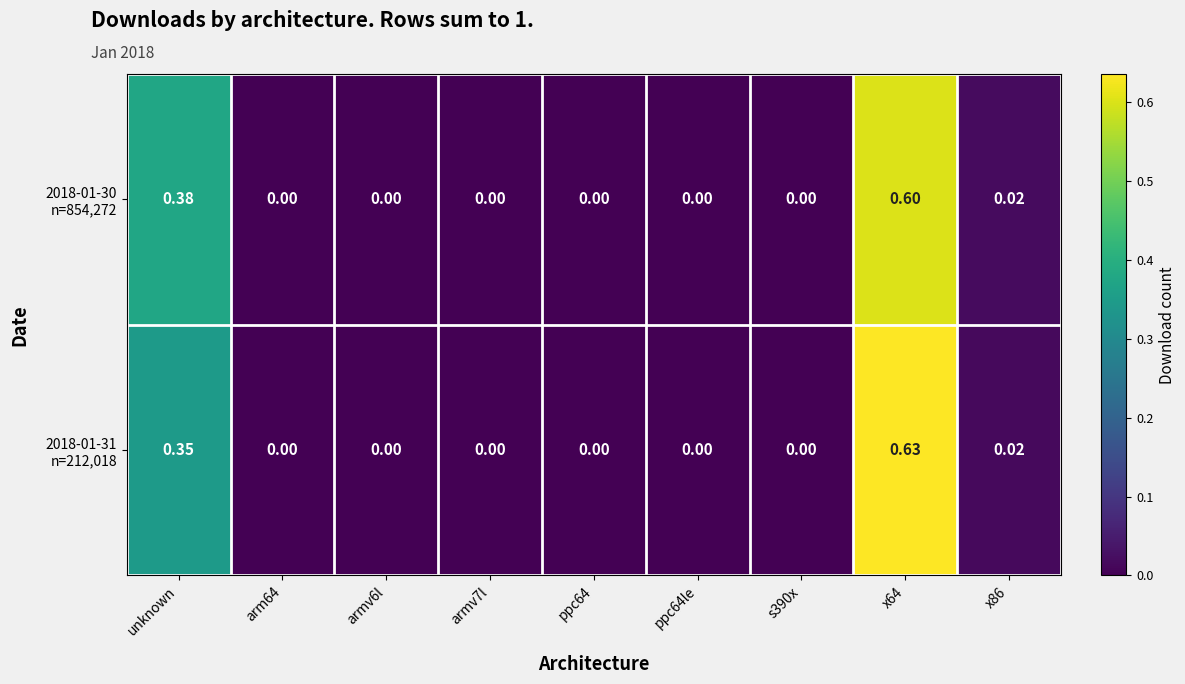

List the series in order of their peak value, highest first.

2018-01-31 n=212,018, 2018-01-30 n=854,272